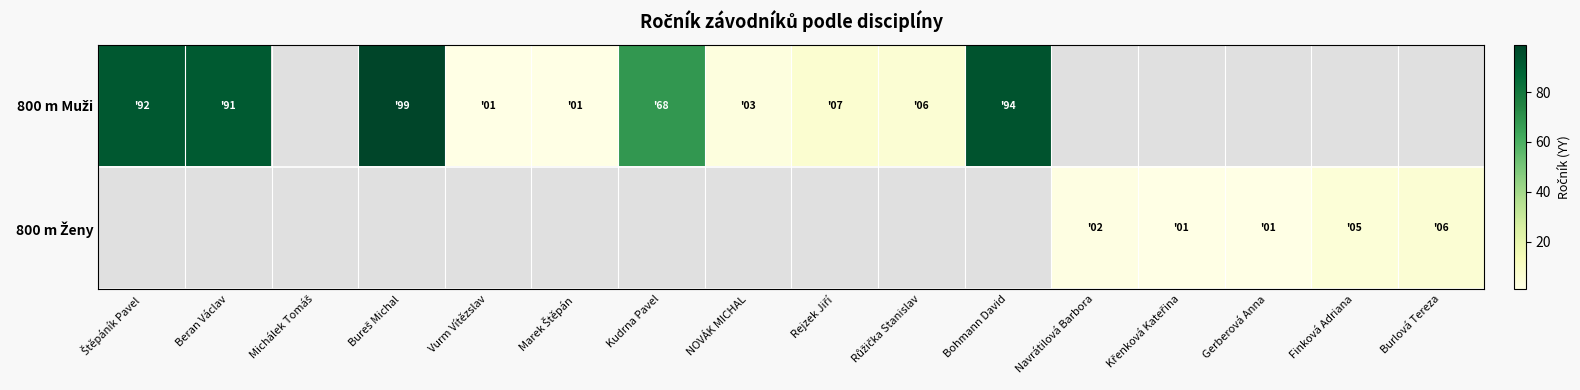

At how many categories does at least one series exceed 66?

5